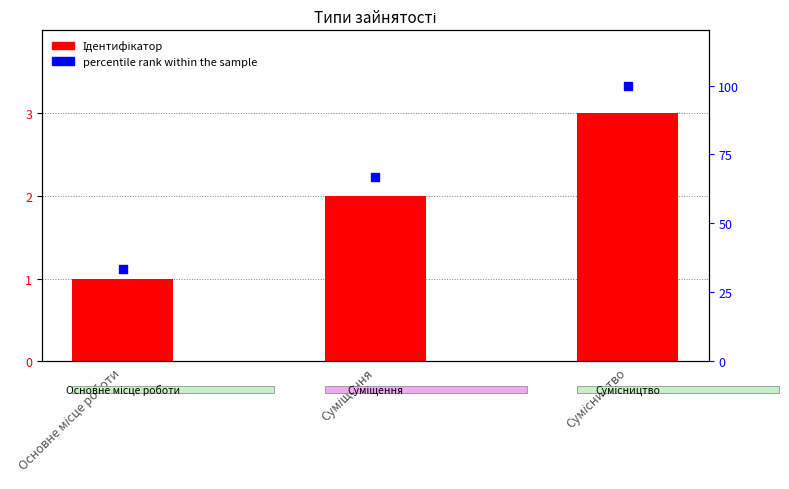

At how many categories does at least one series exceed 35?

2